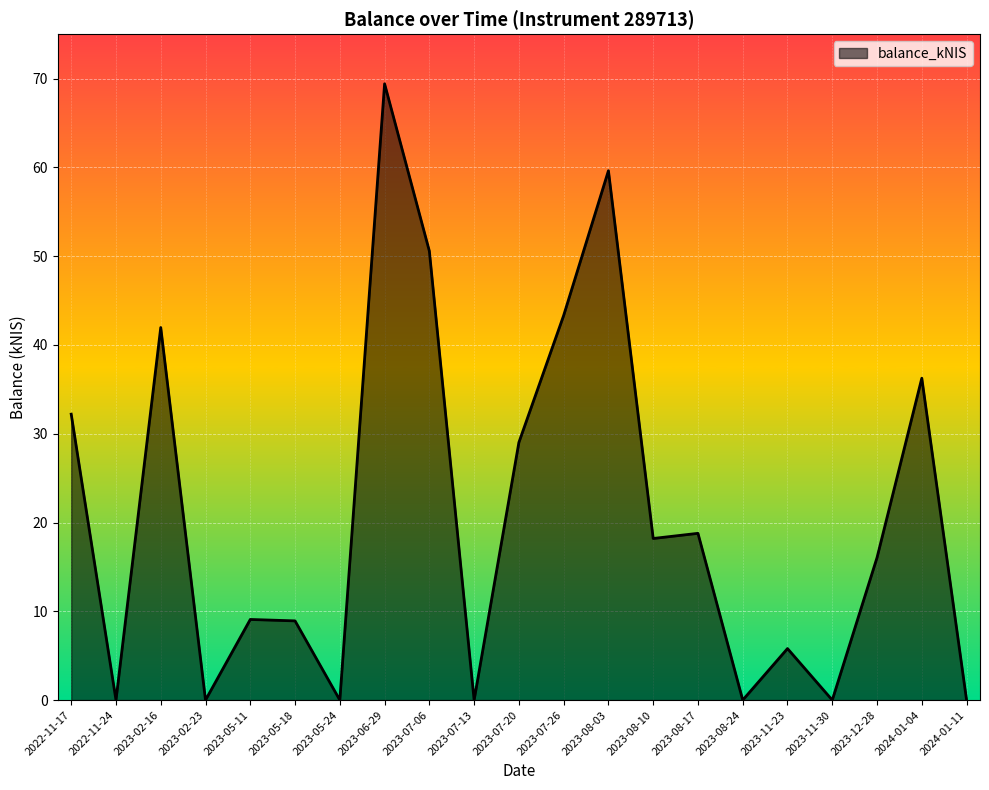

Which label corresponds to the largest value in the chart?

2023-06-29